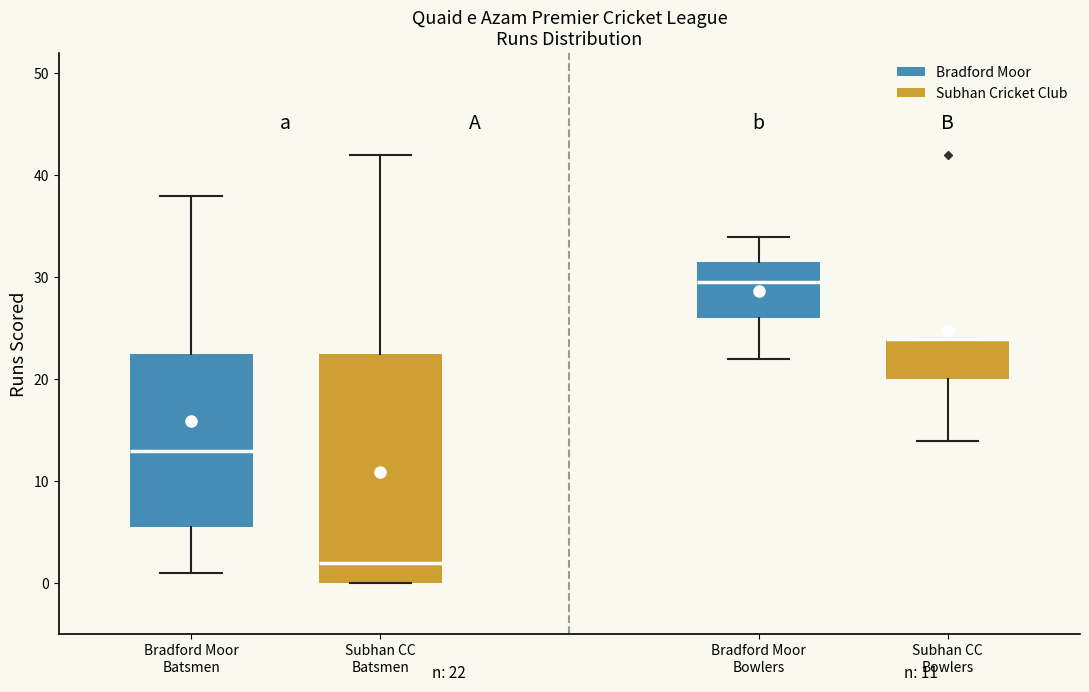

Which box is the tallest, from its lower edge to its upper edge?

Subhan CC Batsmen